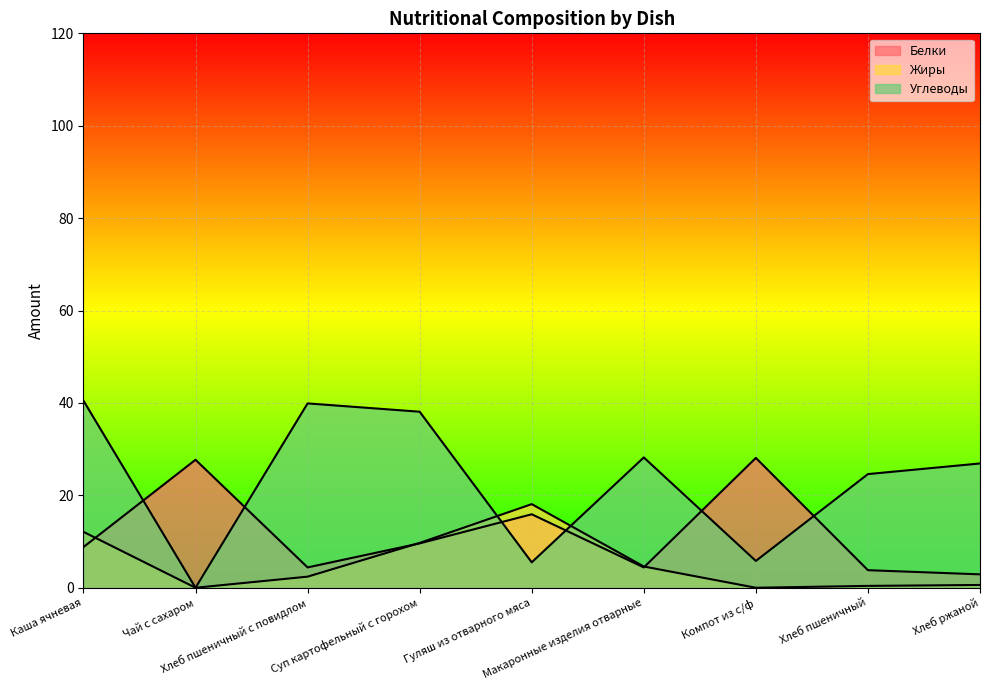

Is it true that Углеводы equals 2.6 at Компот из с/ф?

False